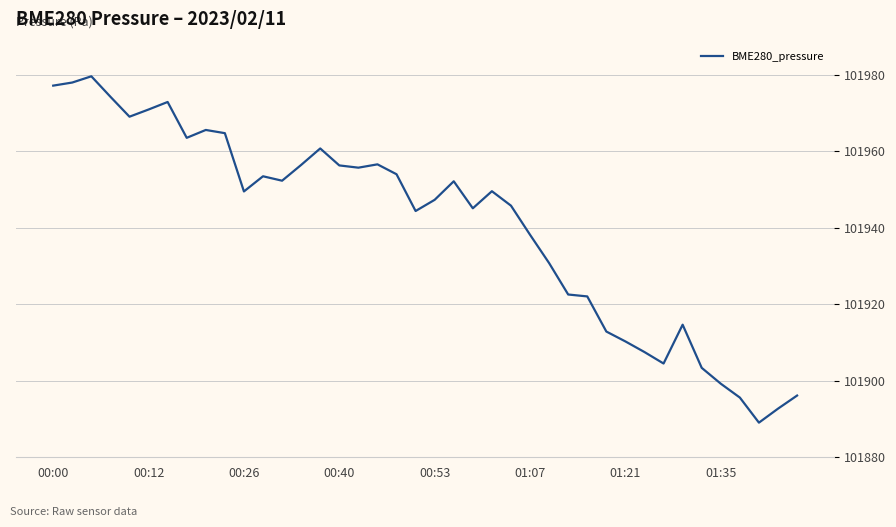

What is the smallest value displayed?

101889.0